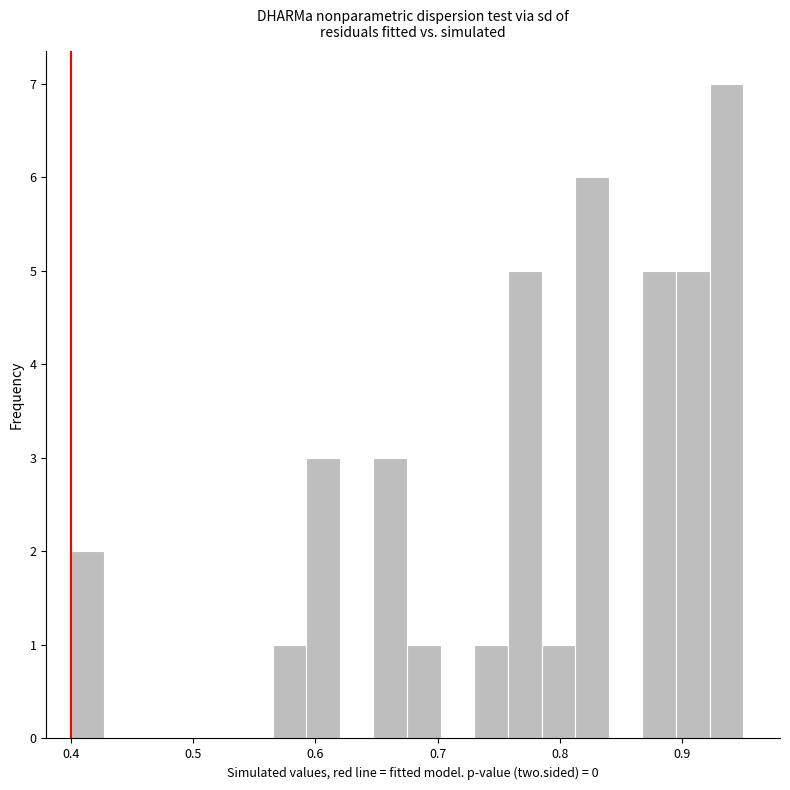

Around what value on the x-axis is the tallest bar? Give the approximate position of its centre, as read against the axis.

0.94